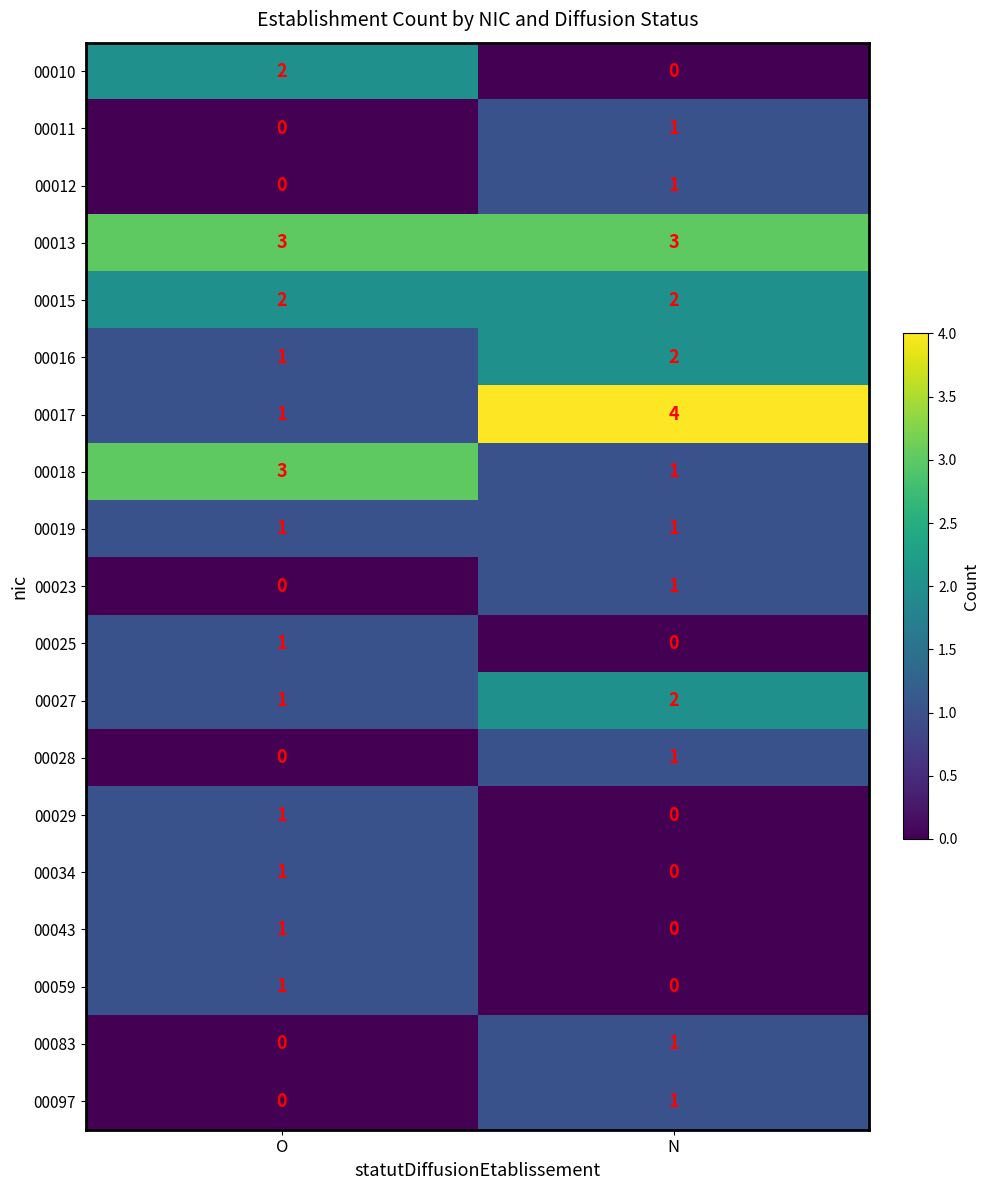

Between O and N, which series saw the biggest shift?

00017